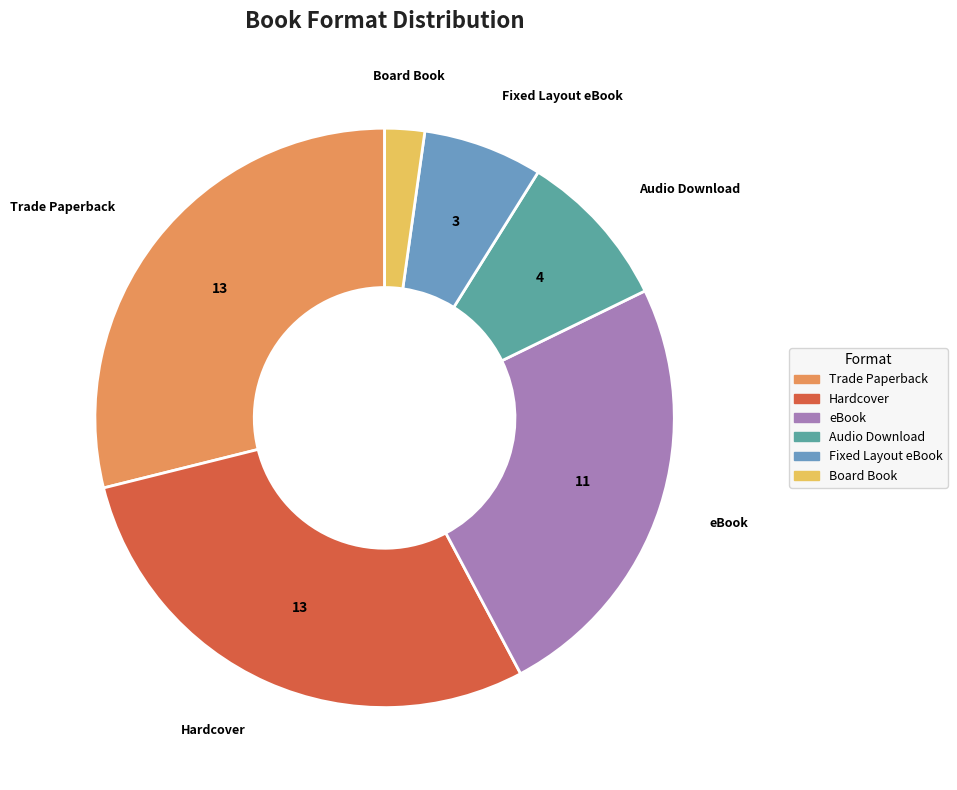

Which category has the smallest portion of the pie?

Board Book